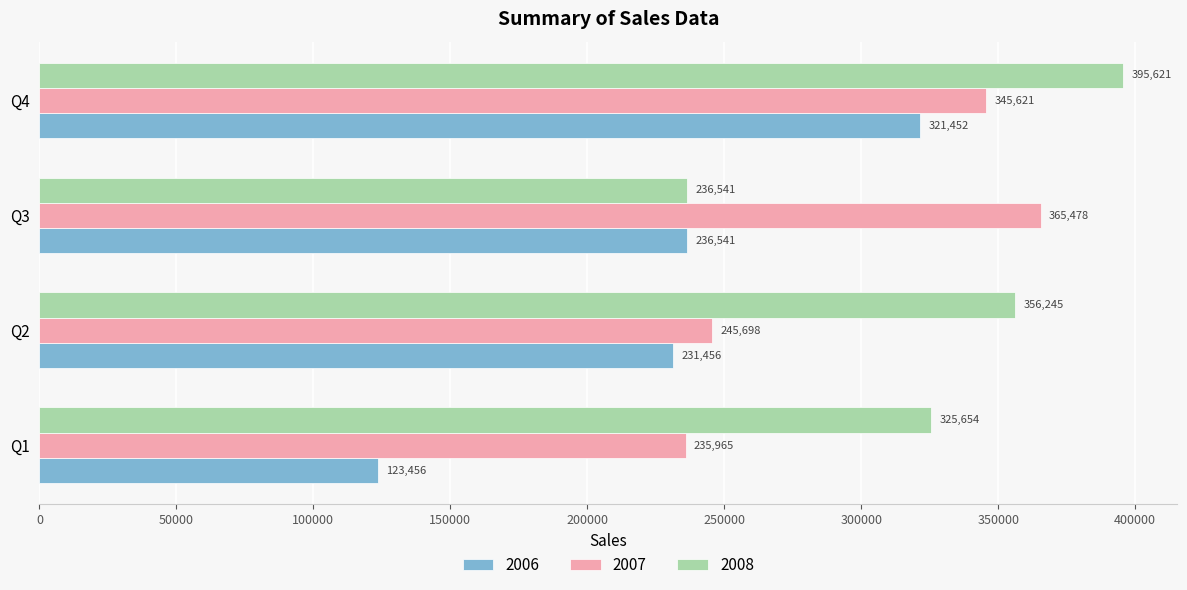

At which label is 2006 closest to 222454?

Q2